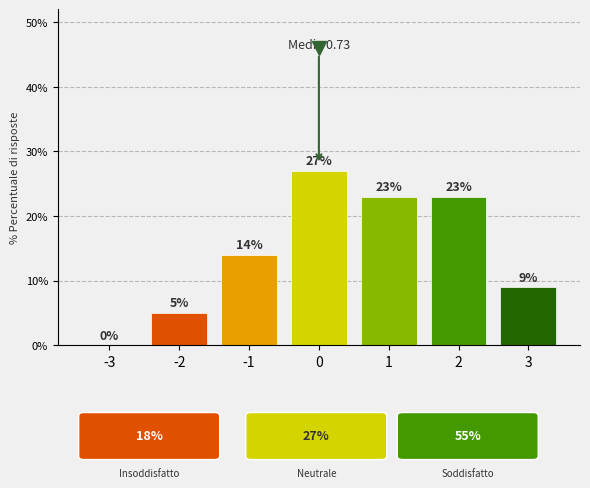

What is the sum of all values?

101